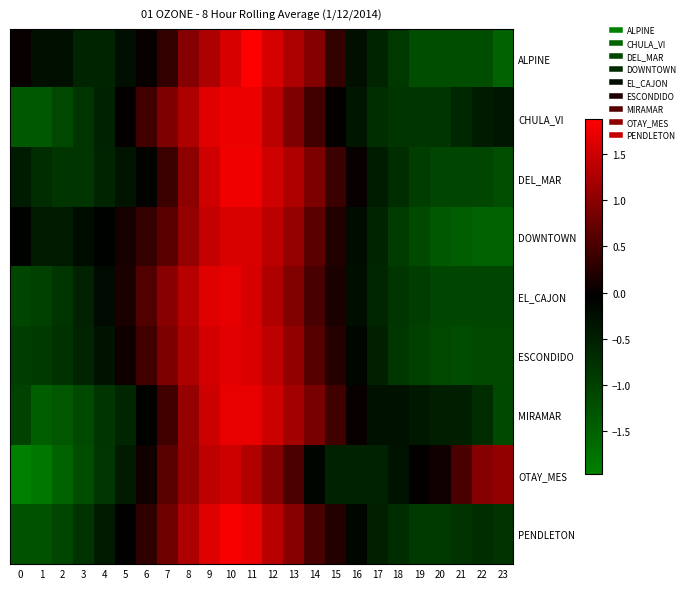

Reading left to right, transcribe all the data shown in this chart.

ALPINE: 0=0.0	1=-0.3	2=-0.3	3=-0.6	4=-0.6	5=-0.3	6=0.0	7=0.3	8=1.0	9=1.3	10=1.6	11=1.9	12=1.6	13=1.3	14=1.0	15=0.3	16=-0.3	17=-0.6	18=-0.9	19=-1.2	20=-1.2	21=-1.2	22=-1.2	23=-1.5
CHULA_VI: 0=-1.4	1=-1.4	2=-1.1	3=-0.8	4=-0.6	5=-0.0	6=0.4	7=0.9	8=1.3	9=1.6	10=1.7	11=1.7	12=1.4	13=0.9	14=0.4	15=-0.0	16=-0.4	17=-0.7	18=-0.8	19=-0.8	20=-0.8	21=-0.7	22=-0.5	23=-0.4
DEL_MAR: 0=-0.5	1=-0.7	2=-0.8	3=-0.8	4=-0.6	5=-0.3	6=-0.1	7=0.4	8=1.0	9=1.5	10=1.8	11=1.8	12=1.5	13=1.3	14=0.9	15=0.4	16=0.0	17=-0.5	18=-0.7	19=-1.0	20=-1.1	21=-1.1	22=-1.1	23=-1.2
DOWNTOWN: 0=-0.1	1=-0.4	2=-0.4	3=-0.2	4=-0.1	5=0.1	6=0.4	7=0.6	8=1.1	9=1.4	10=1.6	11=1.6	12=1.4	13=1.1	14=0.6	15=0.2	16=-0.2	17=-0.6	18=-0.9	19=-1.2	20=-1.4	21=-1.5	22=-1.5	23=-1.5
EL_CAJON: 0=-1.1	1=-1.0	2=-0.9	3=-0.6	4=-0.2	5=0.2	6=0.6	7=1.0	8=1.3	9=1.6	10=1.7	11=1.6	12=1.3	13=0.9	14=0.5	15=0.2	16=-0.3	17=-0.6	18=-0.9	19=-1.0	20=-1.1	21=-1.1	22=-1.1	23=-1.1
ESCONDIDO: 0=-1.0	1=-0.9	2=-0.8	3=-0.6	4=-0.3	5=0.1	6=0.5	7=0.9	8=1.3	9=1.5	10=1.7	11=1.6	12=1.4	13=1.1	14=0.6	15=0.2	16=-0.2	17=-0.5	18=-0.9	19=-1.0	20=-1.1	21=-1.2	22=-1.1	23=-1.1
MIRAMAR: 0=-1.0	1=-1.5	2=-1.4	3=-1.1	4=-0.8	5=-0.6	6=-0.1	7=0.4	8=1.1	9=1.5	10=1.7	11=1.7	12=1.5	13=1.2	14=0.9	15=0.4	16=0.0	17=-0.3	18=-0.3	19=-0.4	20=-0.5	21=-0.5	22=-0.7	23=-1.1
OTAY_MES: 0=-2.0	1=-1.9	2=-1.5	3=-1.2	4=-0.9	5=-0.5	6=0.1	7=0.6	8=1.1	9=1.4	10=1.5	11=1.3	12=1.0	13=0.5	14=-0.1	15=-0.6	16=-0.6	17=-0.6	18=-0.3	19=-0.0	20=0.1	21=0.5	22=1.0	23=1.1
PENDLETON: 0=-1.3	1=-1.3	2=-1.1	3=-0.8	4=-0.4	5=-0.1	6=0.3	7=0.8	8=1.3	9=1.6	10=1.8	11=1.7	12=1.3	13=1.0	14=0.5	15=0.2	16=-0.2	17=-0.5	18=-0.7	19=-0.9	20=-0.9	21=-0.8	22=-0.7	23=-0.8